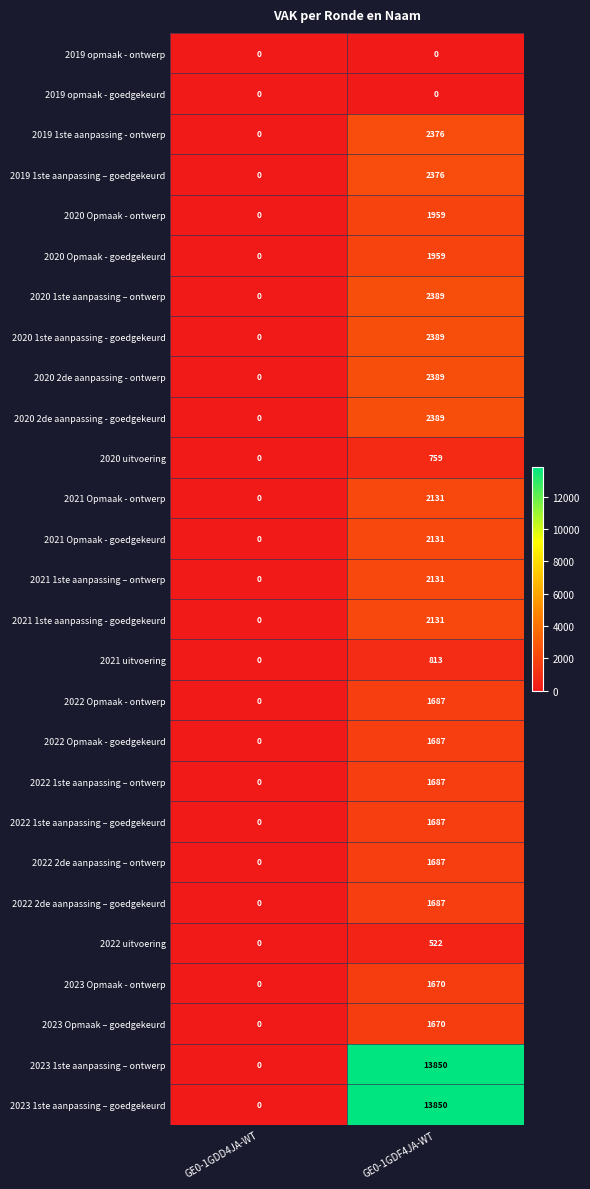

What is the difference between the highest and lowest values at GE0-1GDF4JA-WT?

13850